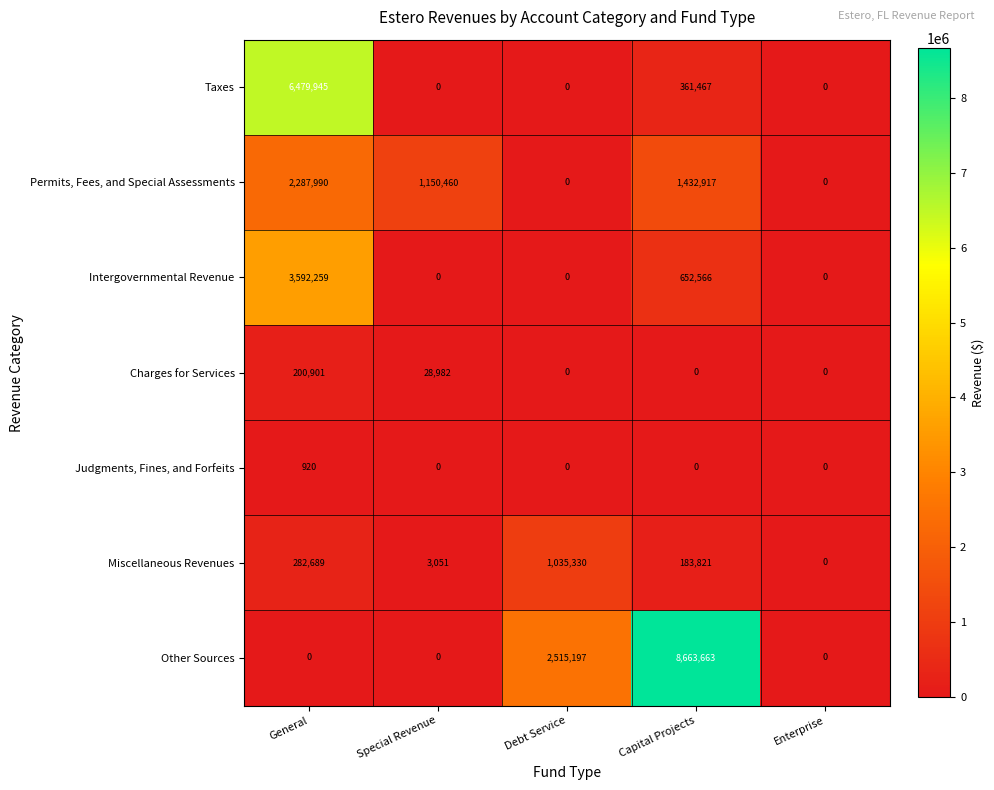

Is the value of Charges for Services at General greater than the value of Other Sources at Special Revenue?

Yes